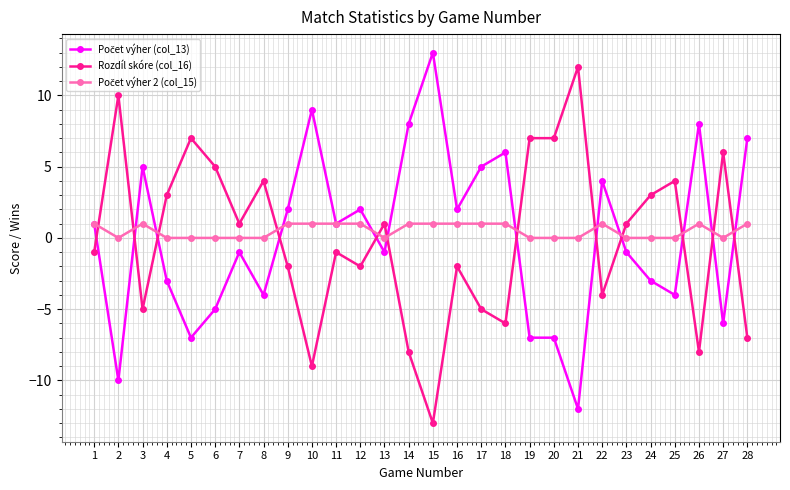

What is the value of the Rozdíl skóre (col_16) point at the 19th from the left?

7